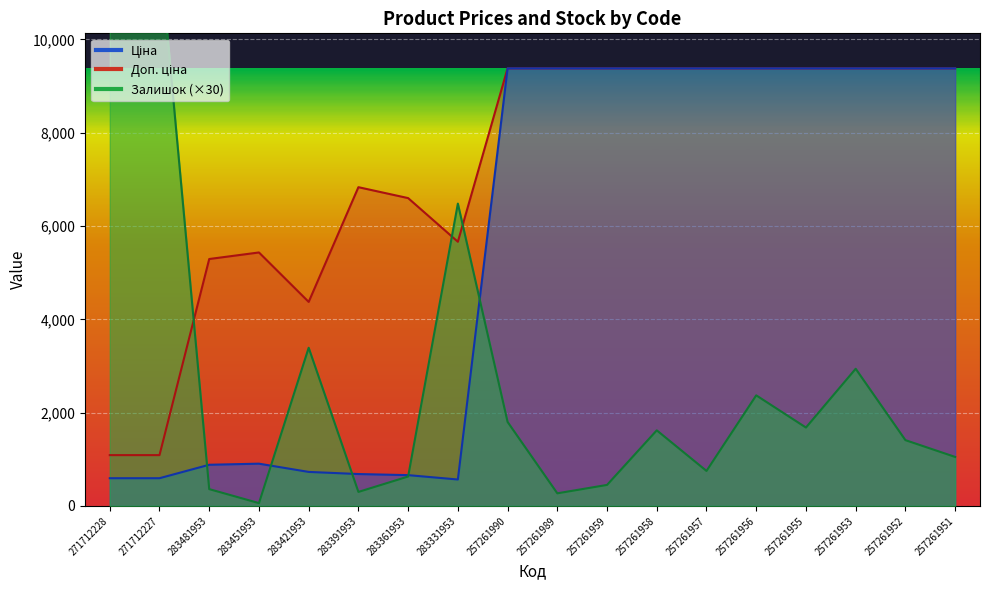

Which series changed the most between 271712228 and 257261958?

Залишок